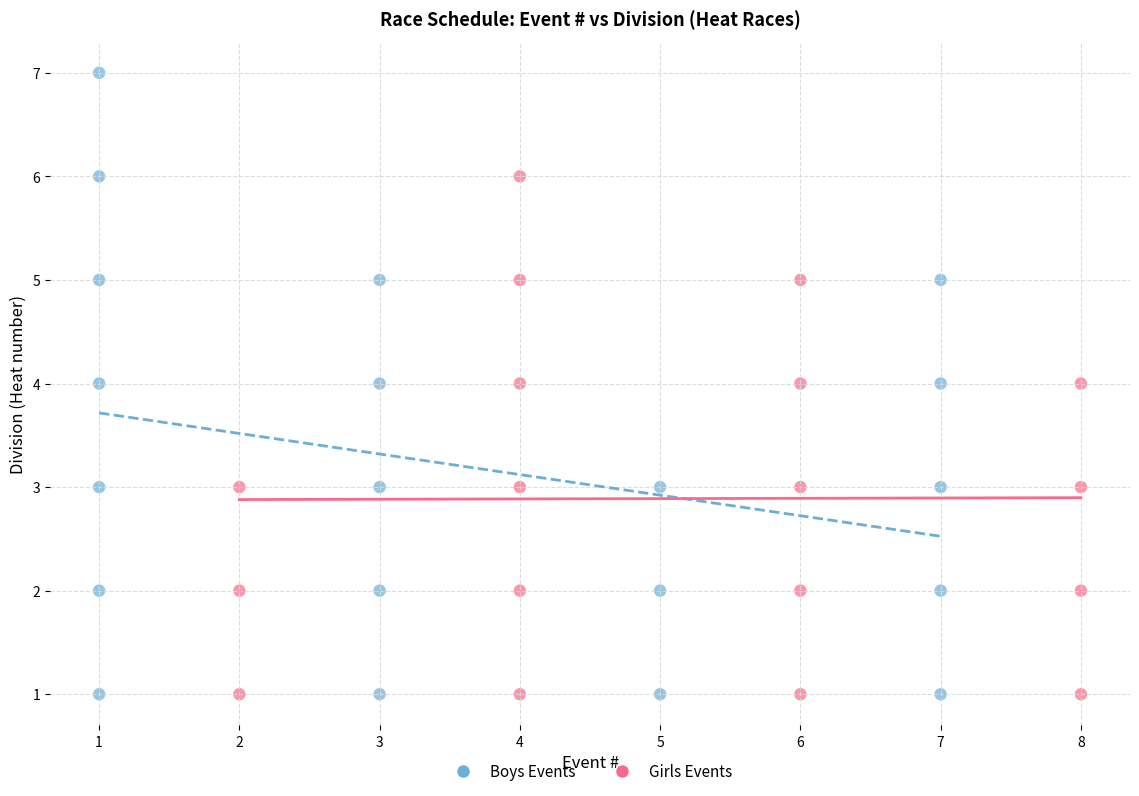

Which series reaches the maximum Y coordinate?

Boys Events